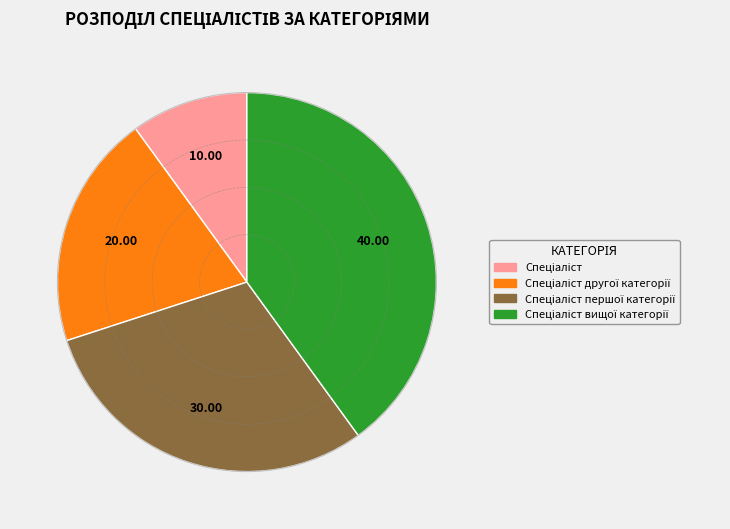

Is there a majority slice in this chart?

No